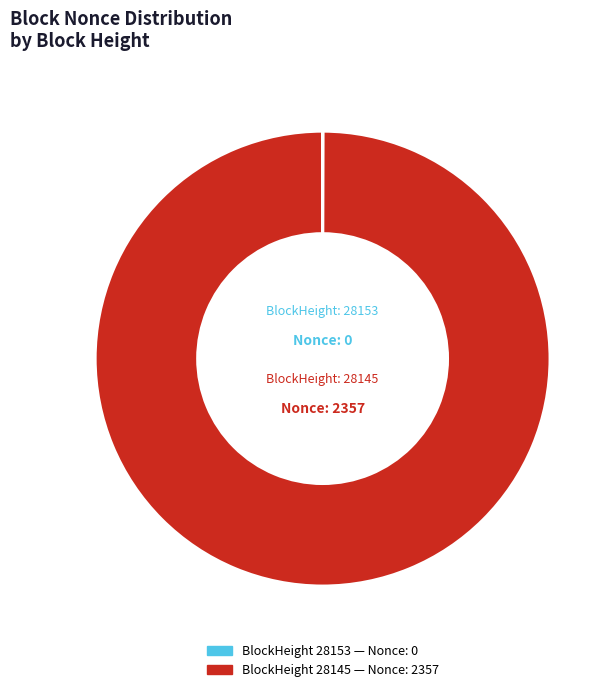

Does any single category account for the majority?

Yes